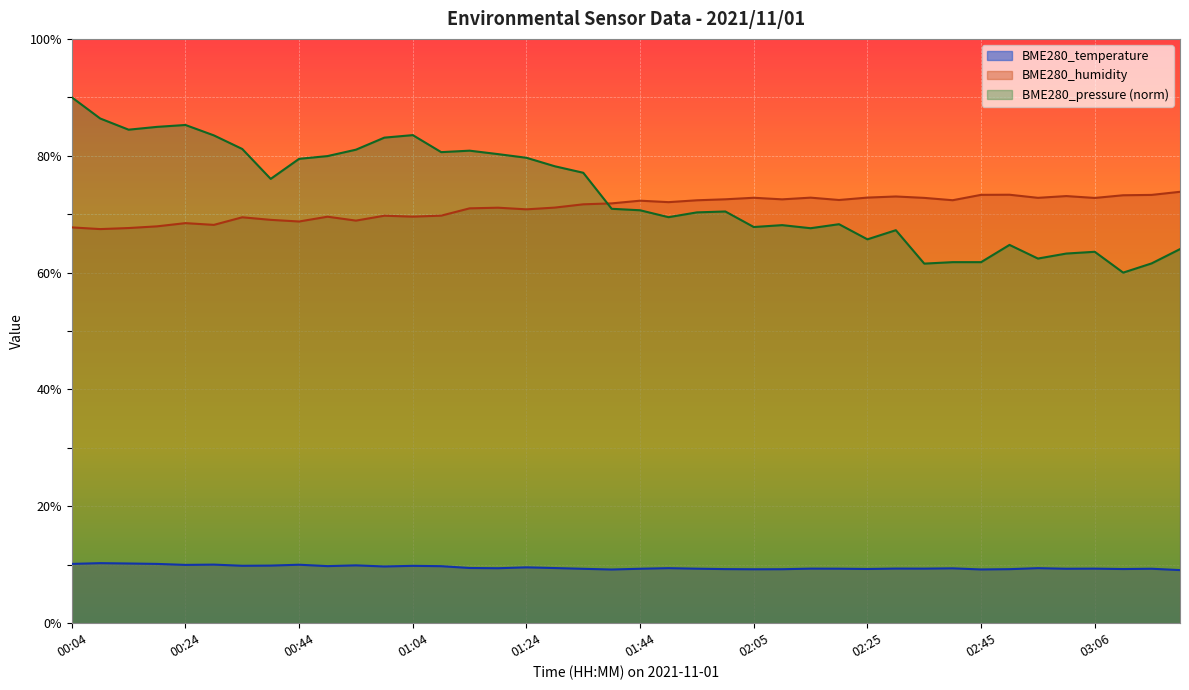

In BME280_temperature, how many points are higher than both neighbors (excluding endpoints)?

13